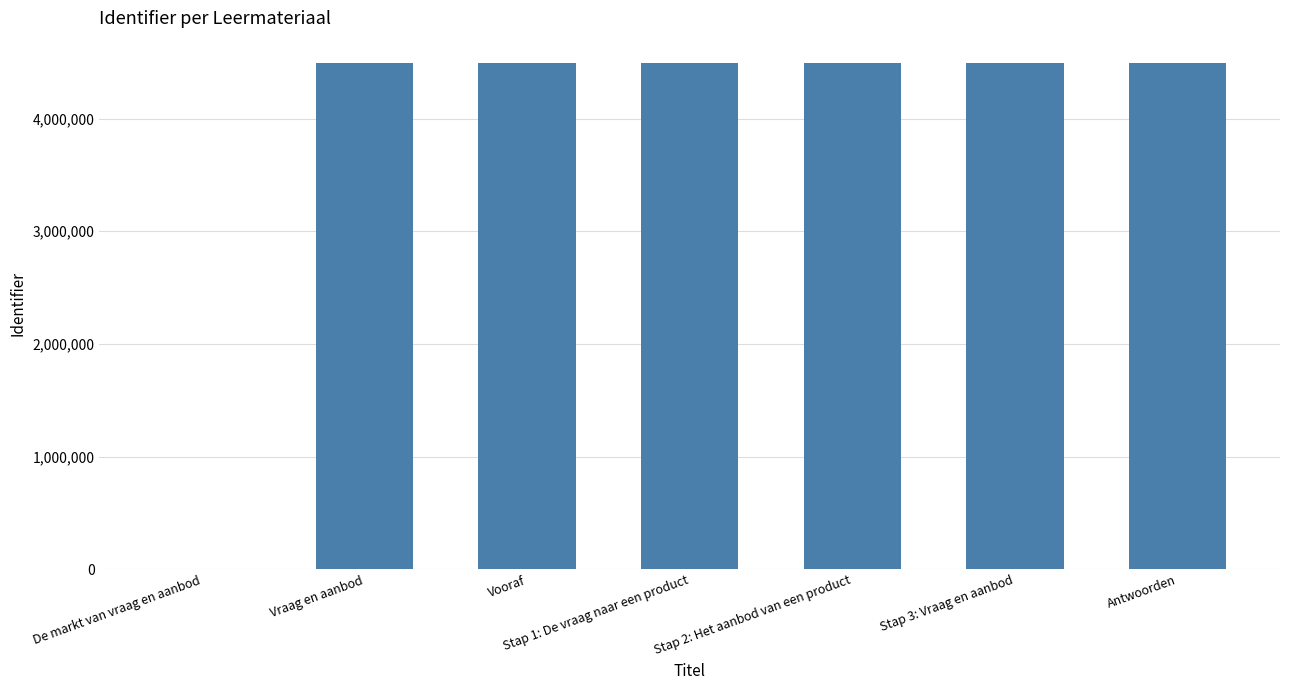

How many distinct data groups are displayed?

1